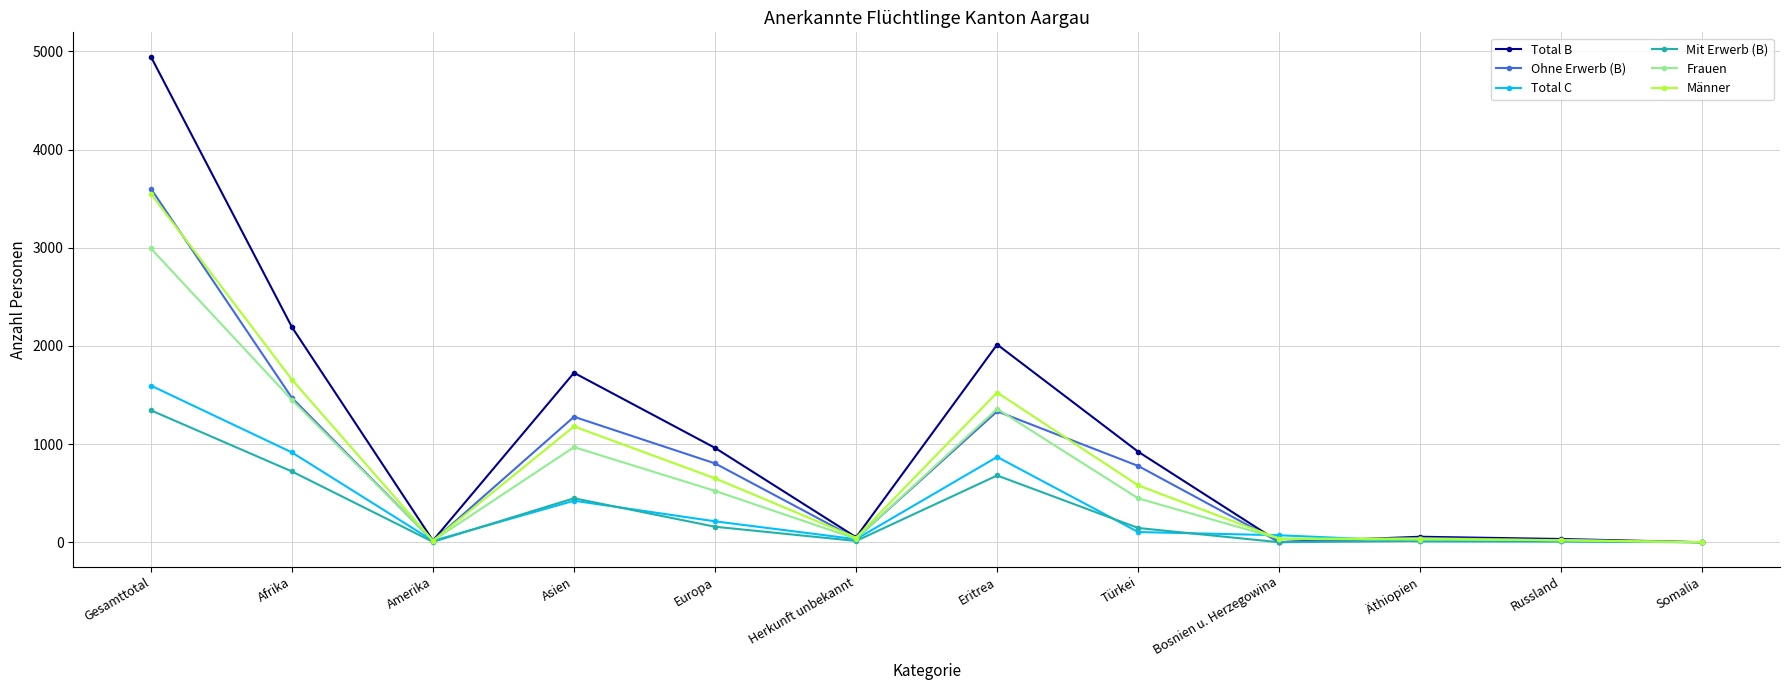

What position from the left is Russland?

11